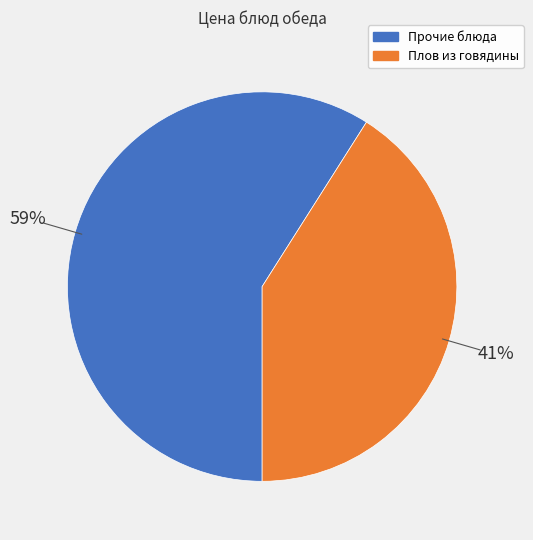

To the nearest percent, what is the difference between the largest and smallest slice percentages?

18%